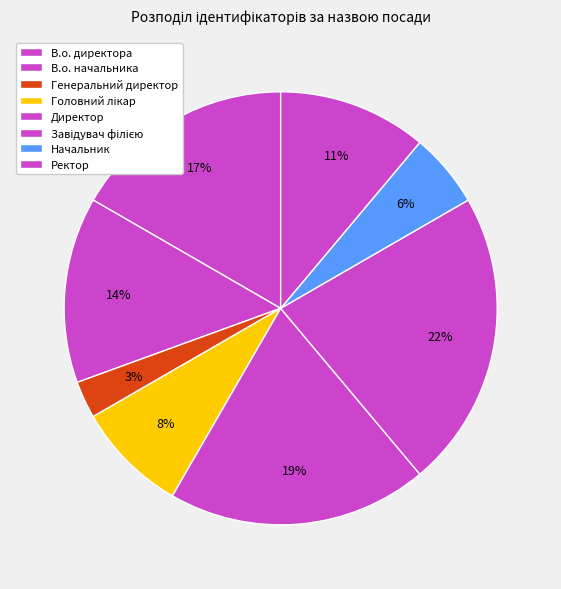

How many slices are in this pie chart?

8